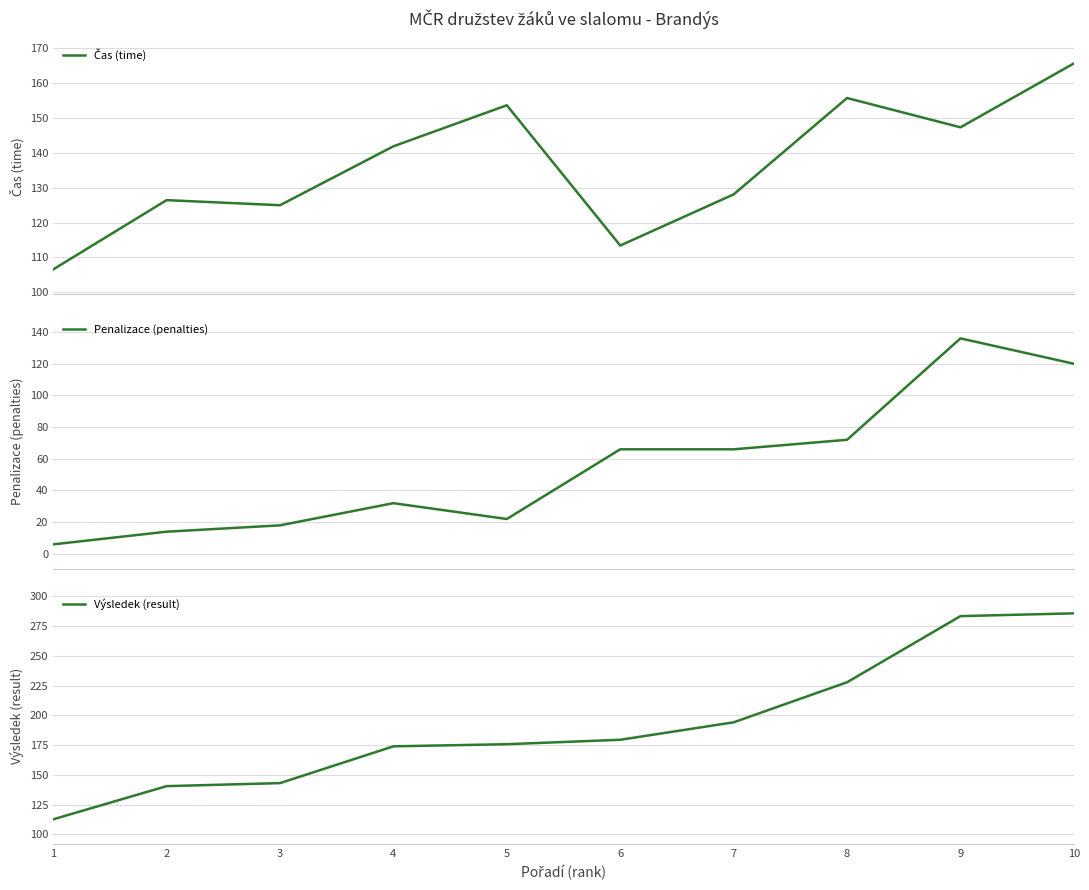

Reading right to left, extract all data points from this chart.

Čas (time): 10=165.7	9=147.4	8=155.8	7=128.1	6=113.4	5=153.7	4=141.9	3=125.0	2=126.5	1=106.6
Penalizace (penalties): 10=120.0	9=136.0	8=72.0	7=66.0	6=66.0	5=22.0	4=32.0	3=18.0	2=14.0	1=6.0
Výsledek (result): 10=285.7	9=283.4	8=227.8	7=194.1	6=179.4	5=175.7	4=173.9	3=143.0	2=140.5	1=112.6